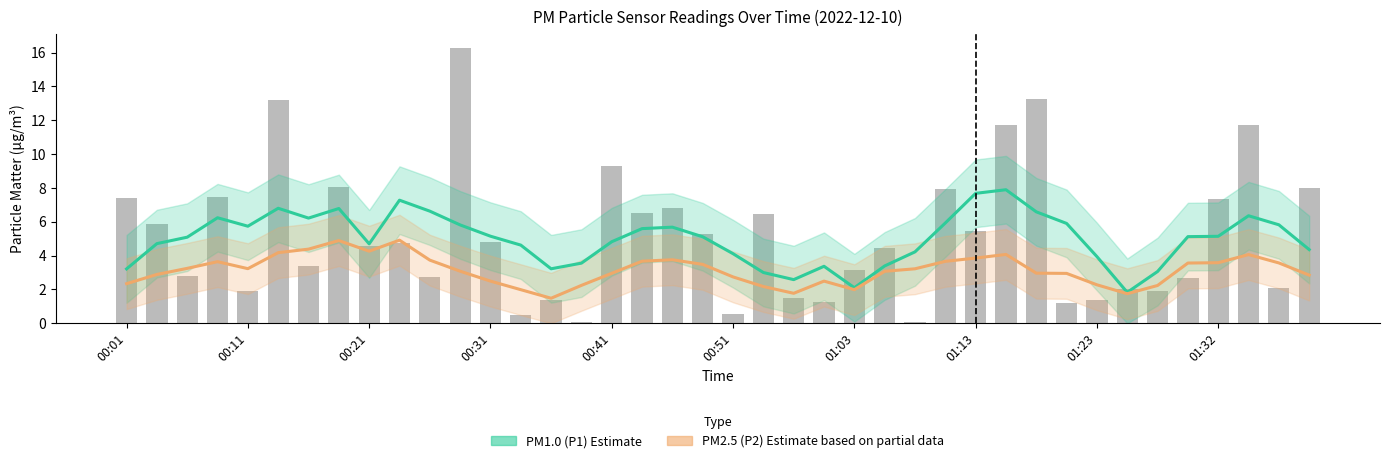

True or false: PM1.0 (P1) Estimate has a value of 2.2 at 14.

False